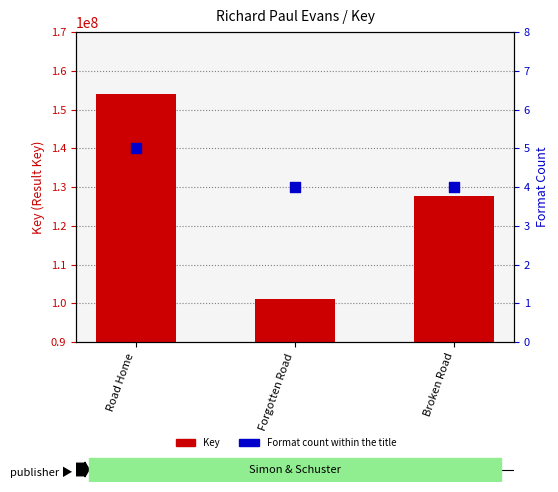

What is the total value across all series at Road Home?

154119513